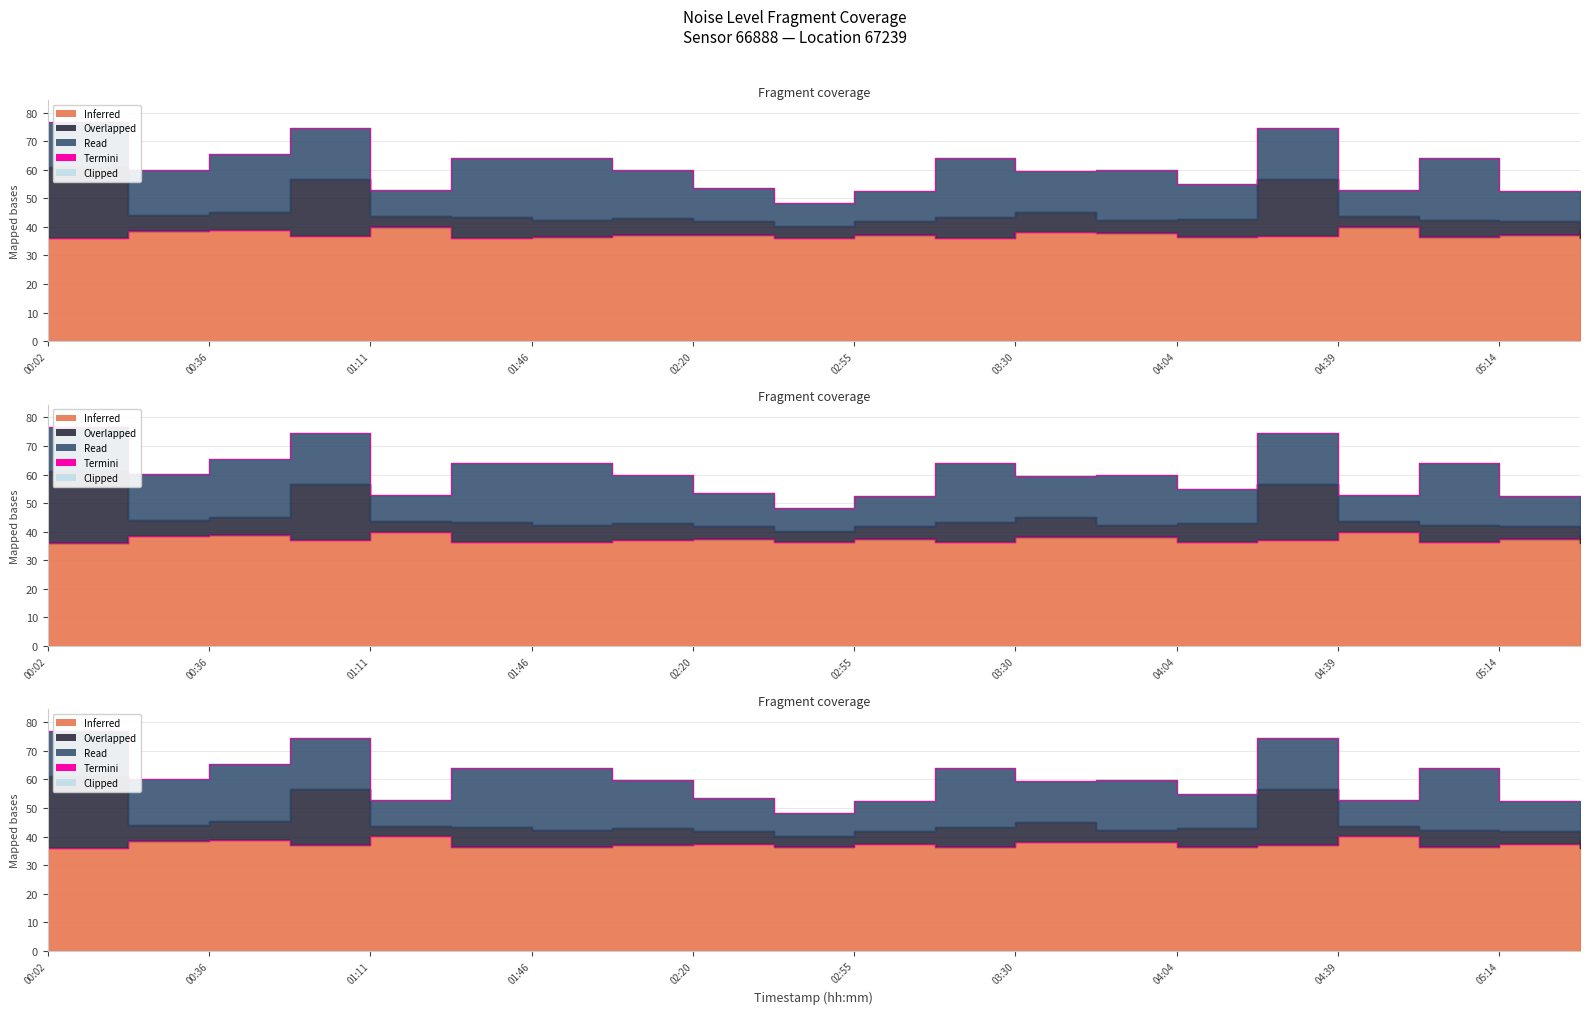

Is it true that the value at 04:39 is 16.3?

False